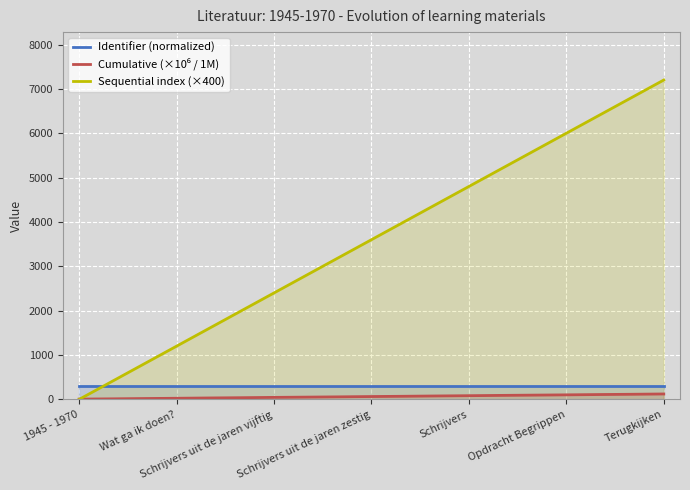

Which category has the highest value in the Sequential index (×400) series?

Terugkijken